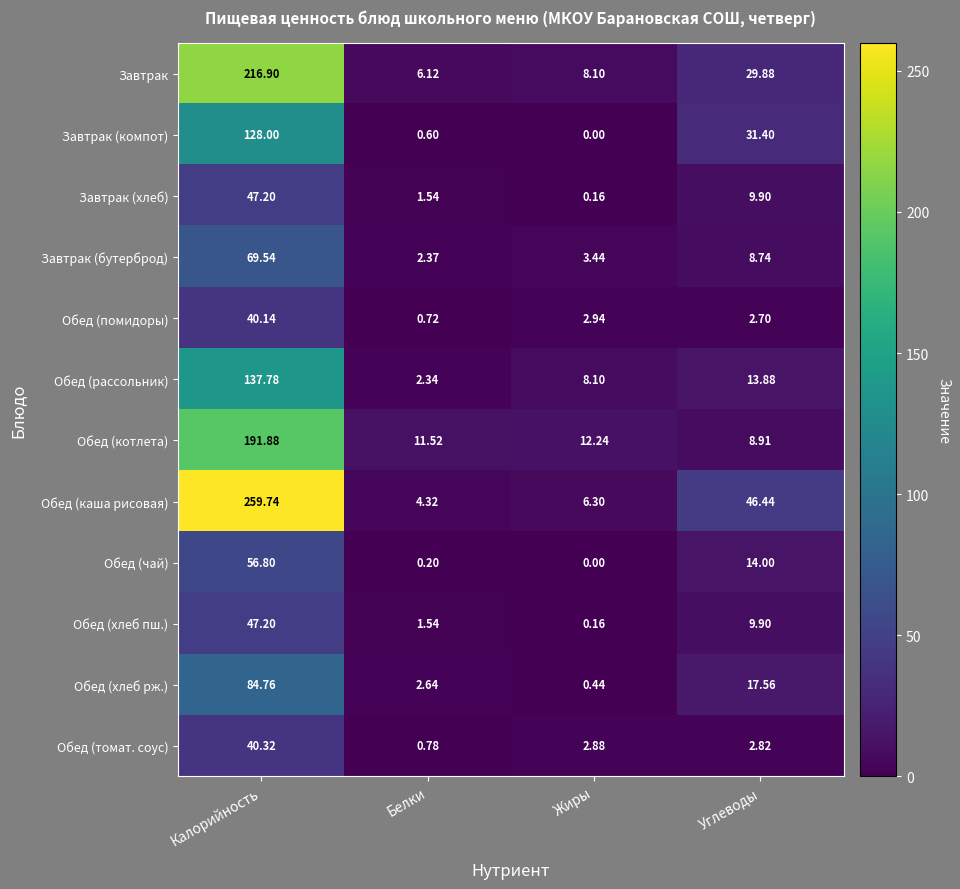

At which label does Завтрак (компот) reach its peak?

Калорийность